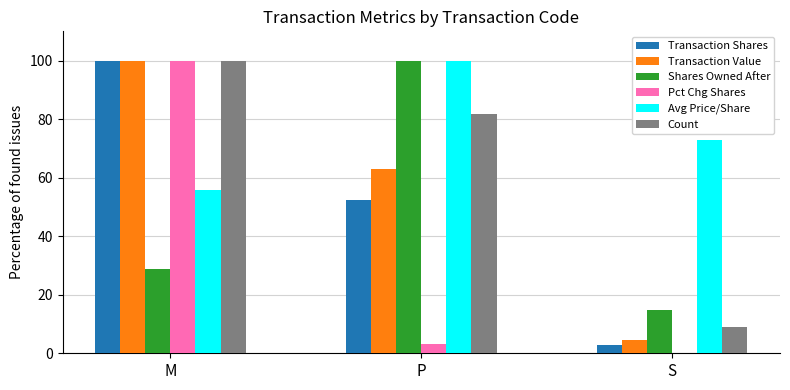

Are the bars horizontal?

No